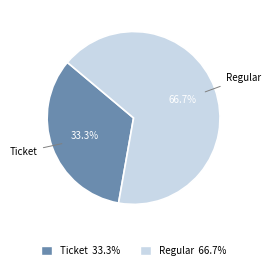

To the nearest percent, what is the combined percentage of Ticket and Regular?

100%